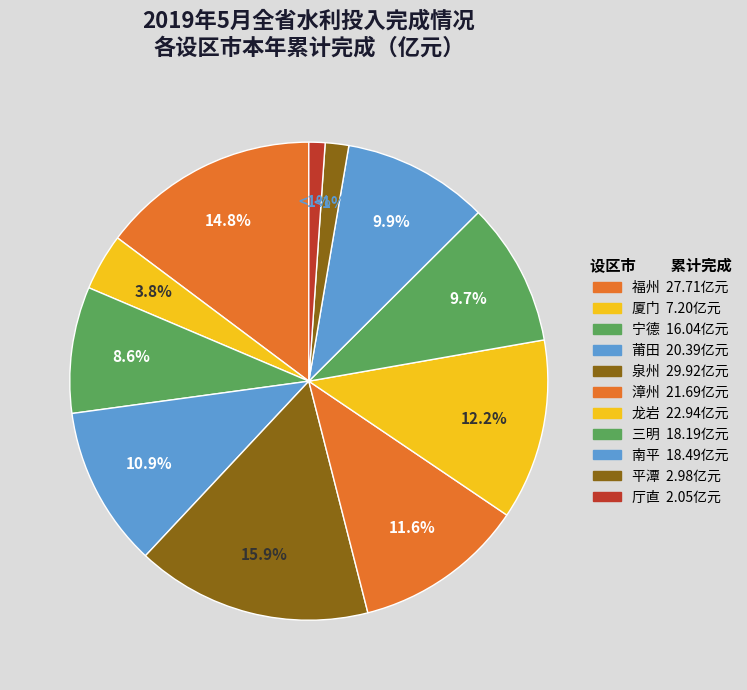

Which has a higher value, 南平 or 龙岩?

龙岩